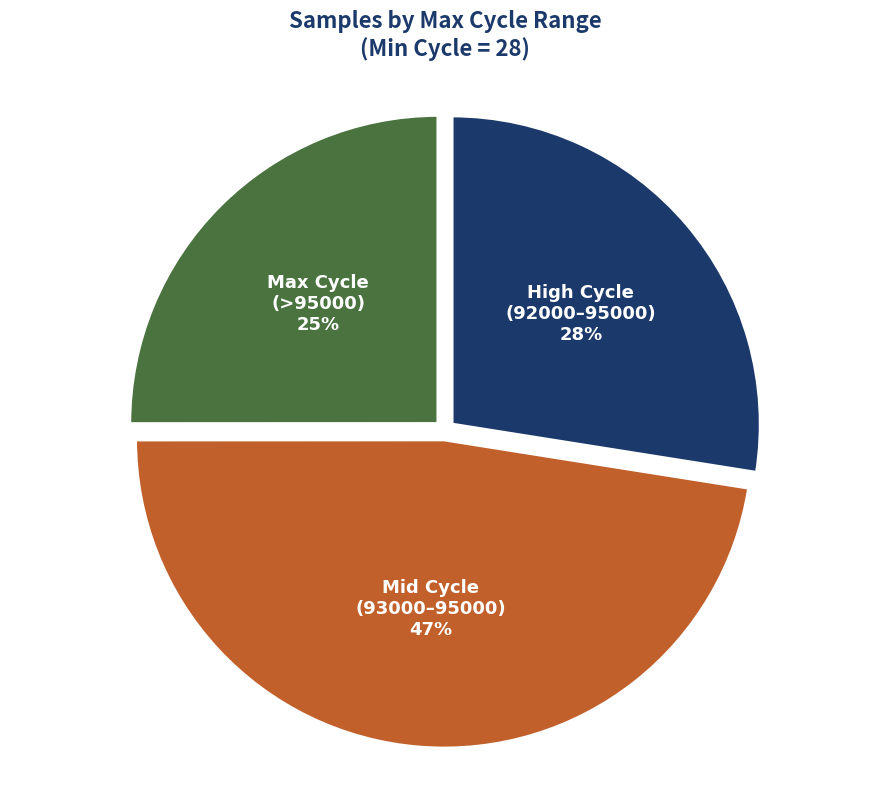

Is there any slice that represents more than half of the pie?

No